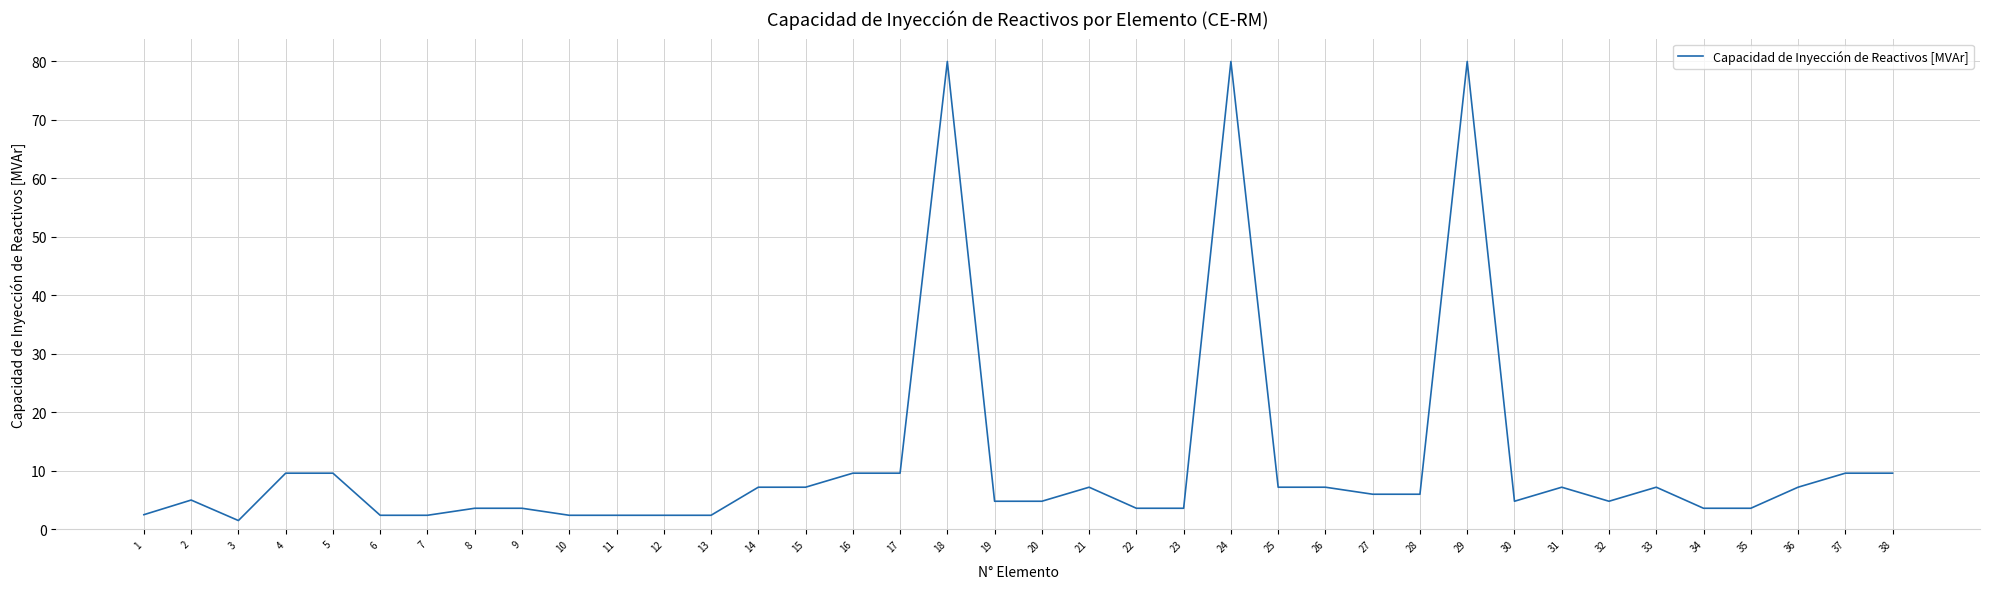

What is the smallest value displayed?

1.5